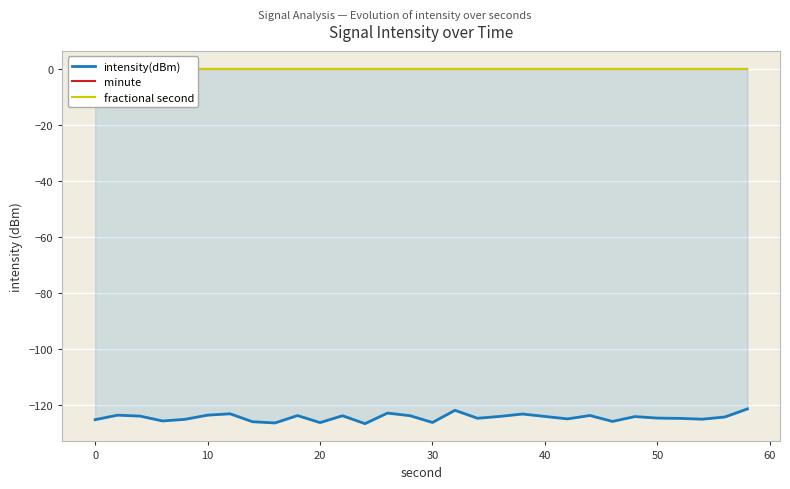

What are all the series names shown in the legend?

intensity(dBm), minute, fractional second